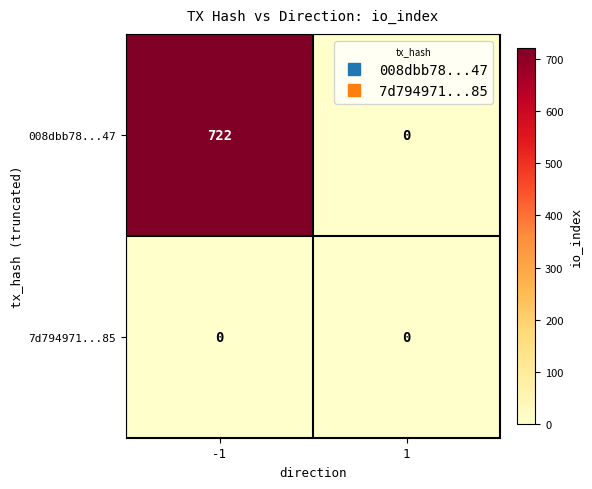

What is the sum of all 008dbb78...47 values?

722